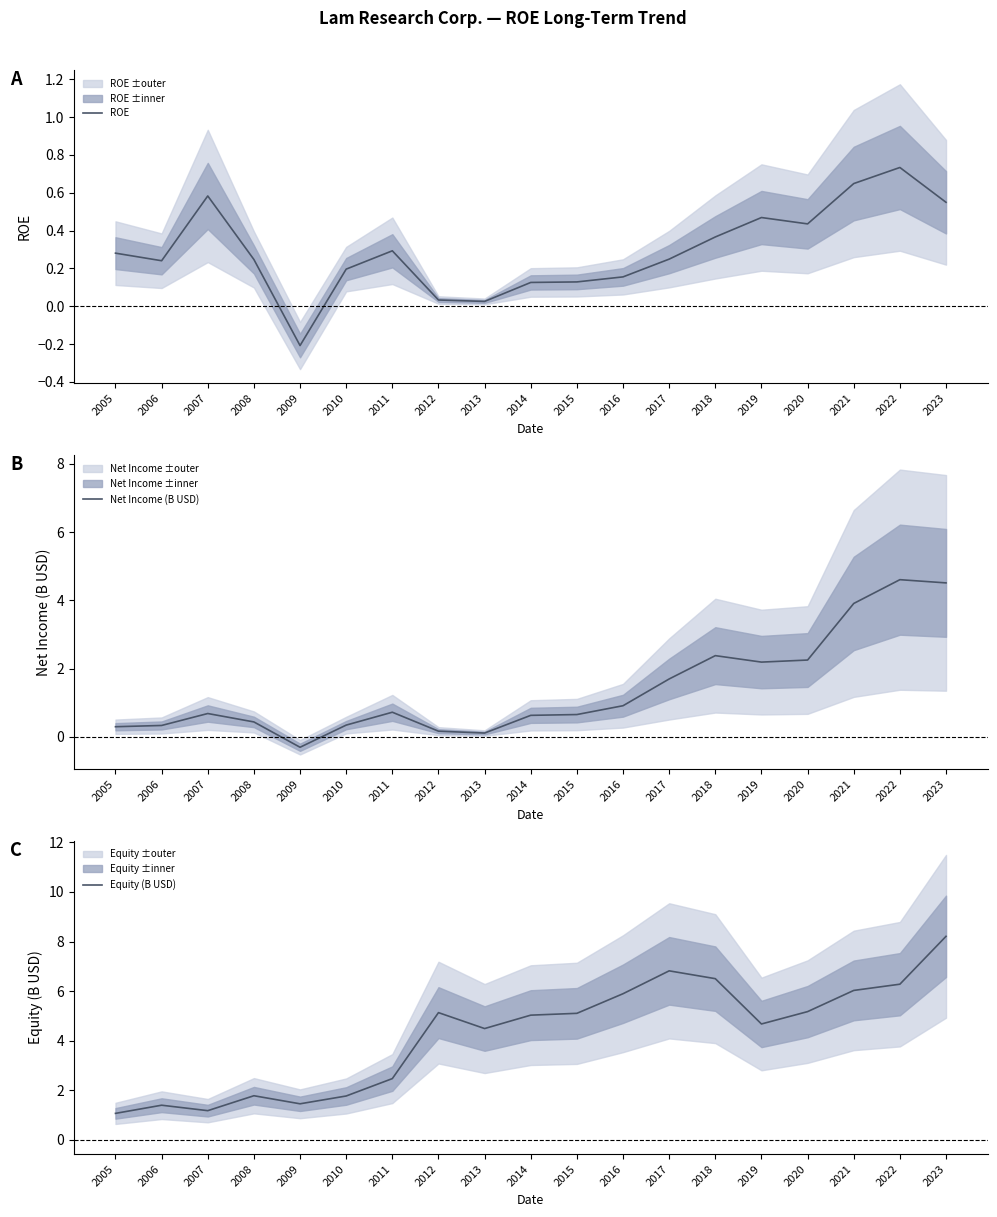

What is the value of the Equity (B USD) point at the 18th from the left?

6.3